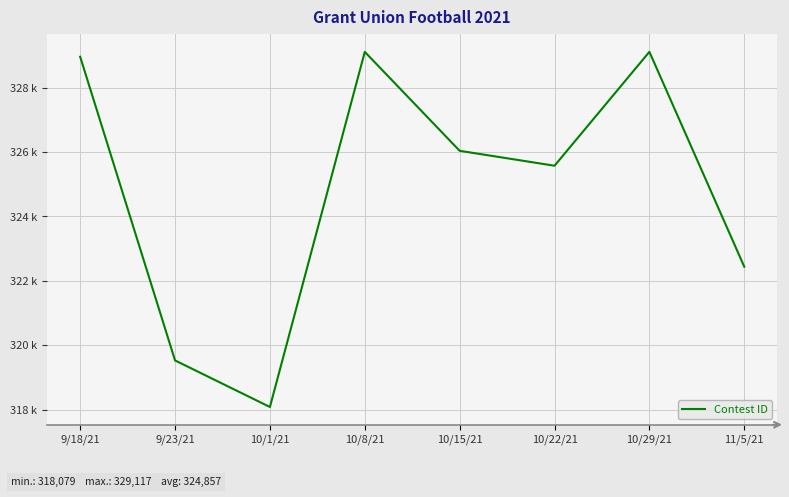

Which has a higher value, 9/23/21 or 10/22/21?

10/22/21